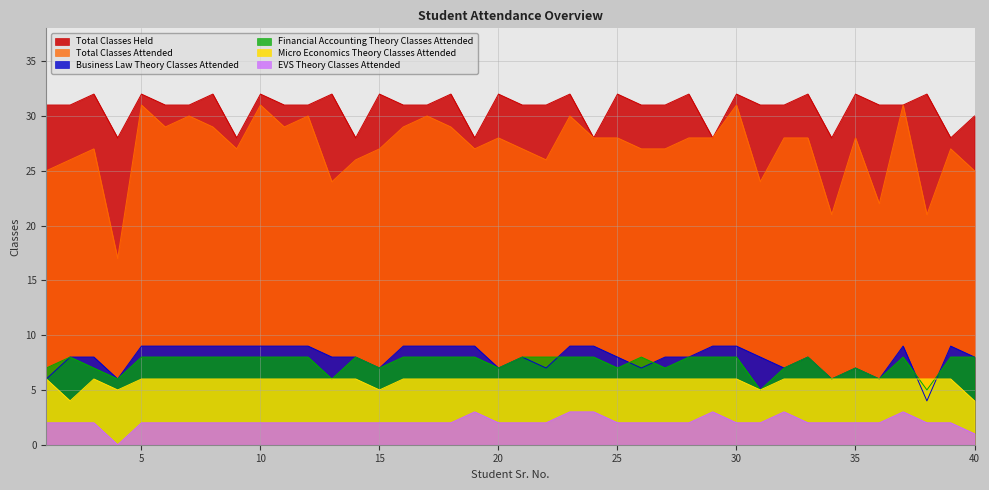

At 31, list the series in order from smallest to largest.

EVS Theory Classes Attended, Micro Economics Theory Classes Attended, Financial Accounting Theory Classes Attended, Business Law Theory Classes Attended, Total Classes Attended, Total Classes Held